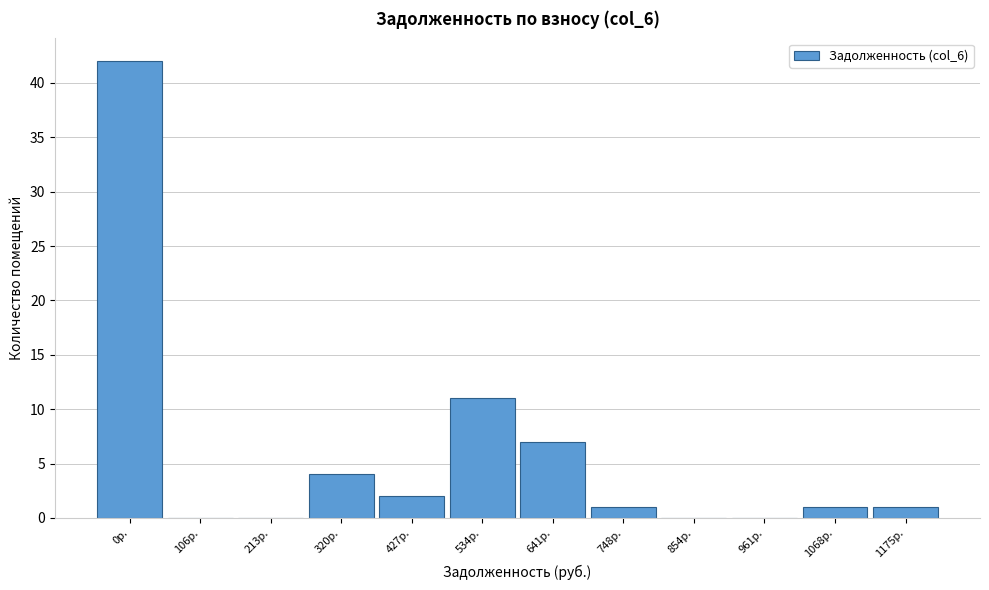

Reading left to right, transcribe all the data shown in this chart.

0р.=42	106р.=0	213р.=0	320р.=4	427р.=2	534р.=11	641р.=7	748р.=1	854р.=0	961р.=0	1068р.=1	1175р.=1